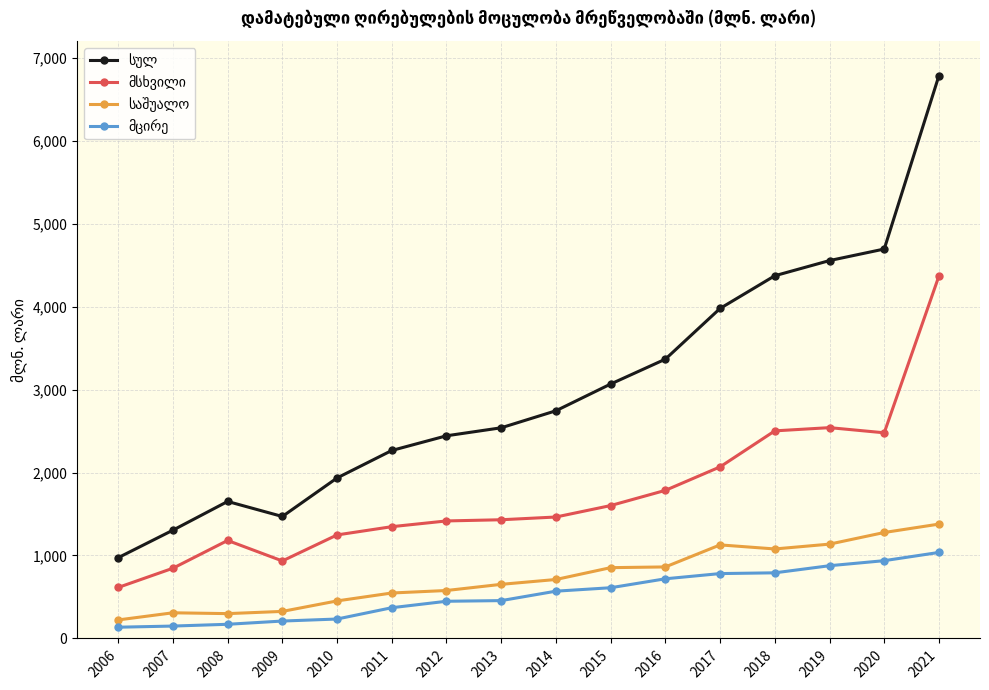

What is the spread (max minus min) of values at 2007?

1155.5